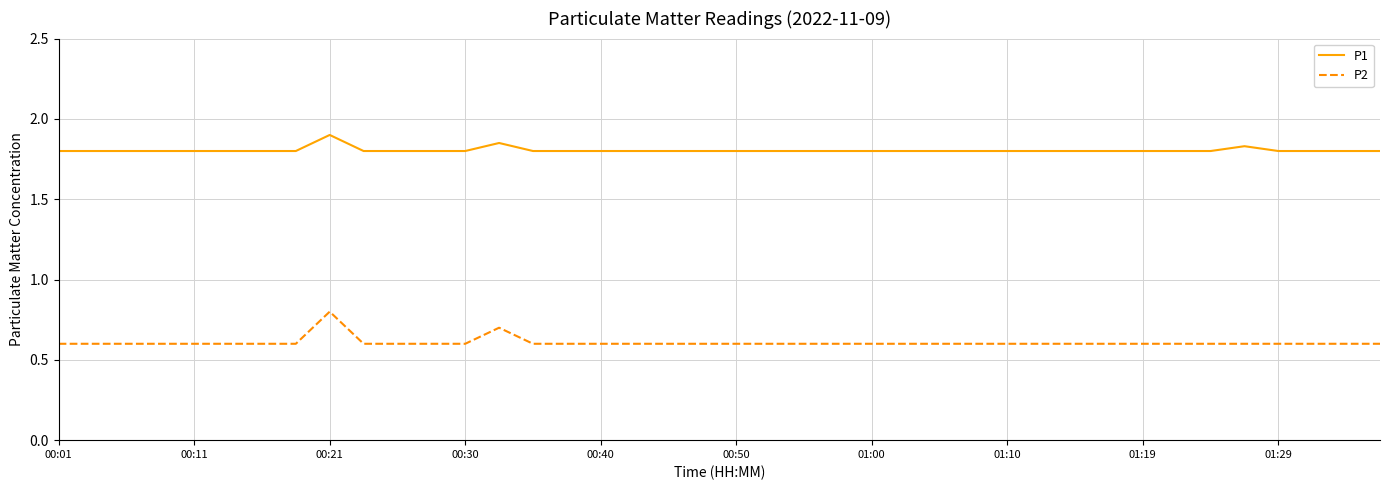

What is the minimum value shown in the chart?

0.6